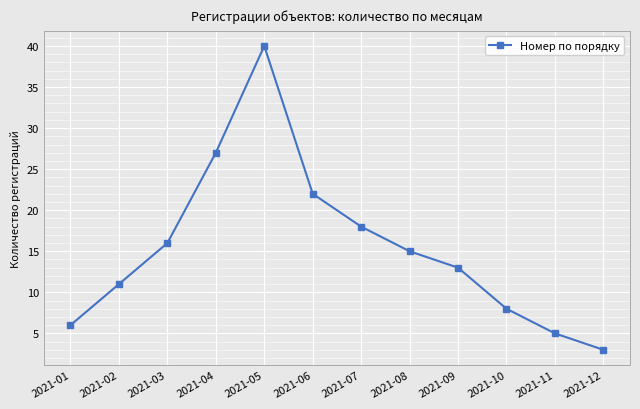

The chart shows a value of 27 at 2021-04. True or false?

True